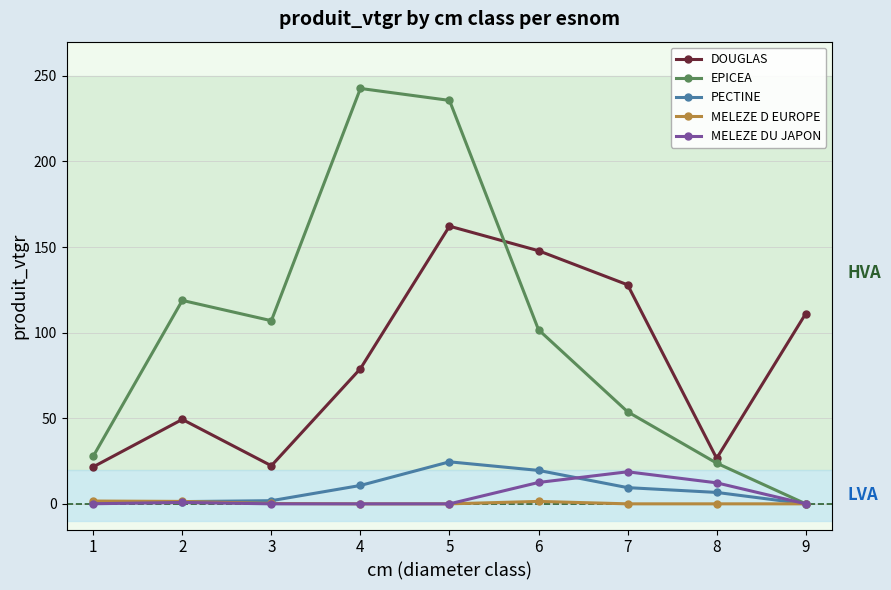

The value of PECTINE at 8 is 6.7. True or false?

True